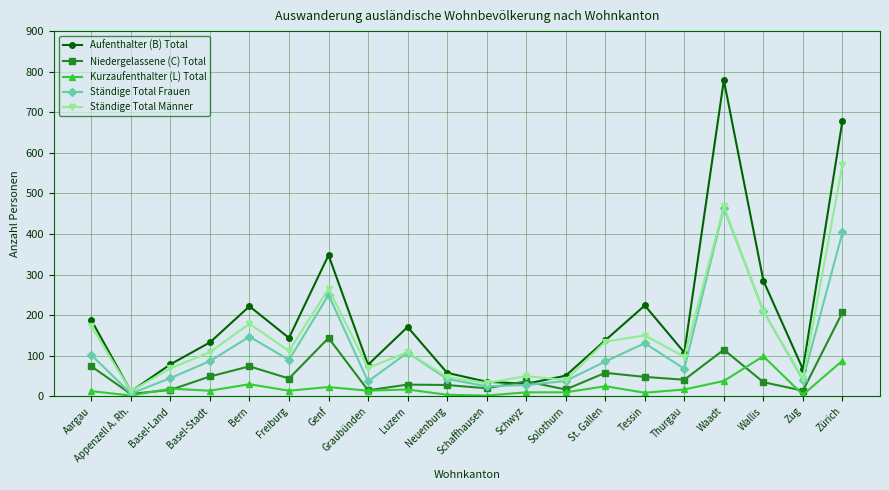

Where is the first local minimum for Ständige Total Männer?

Appenzell A. Rh.